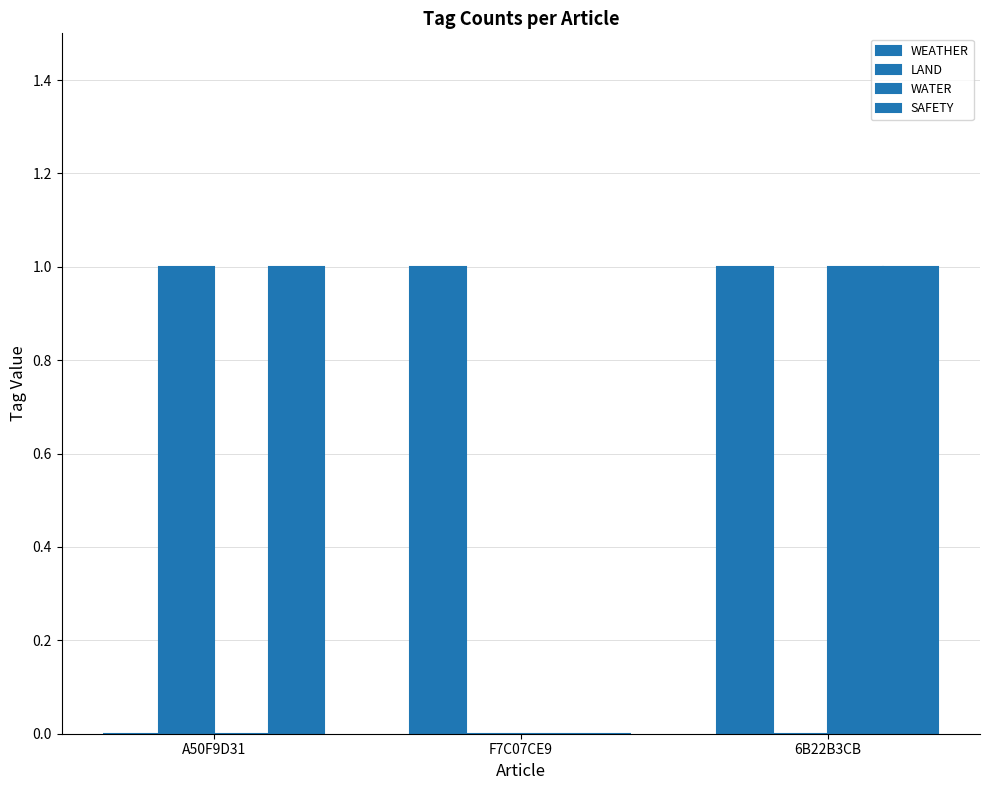

How many series are shown in this chart?

4